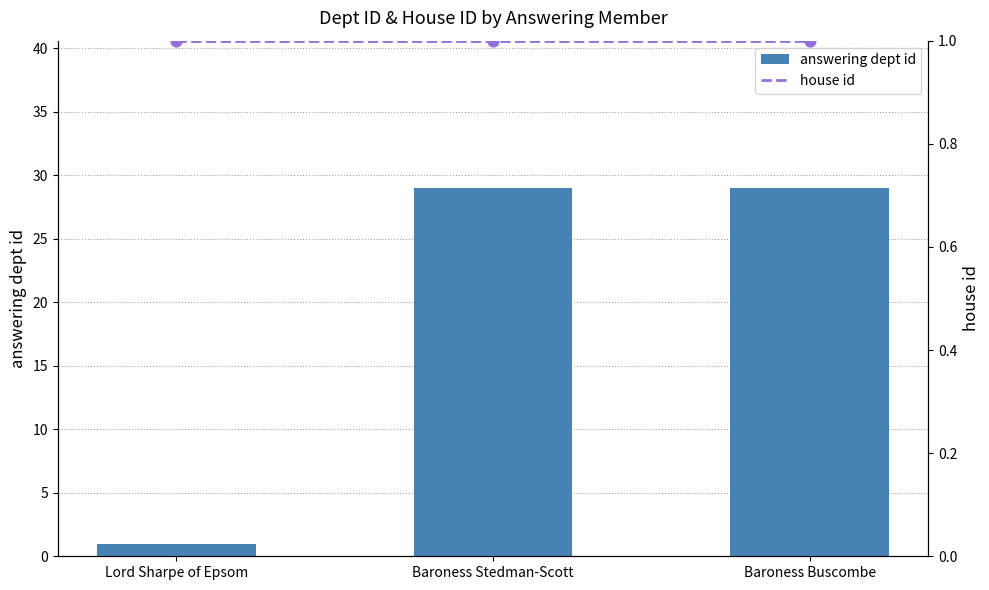

What is the total value across all series at Baroness Stedman-Scott?

30